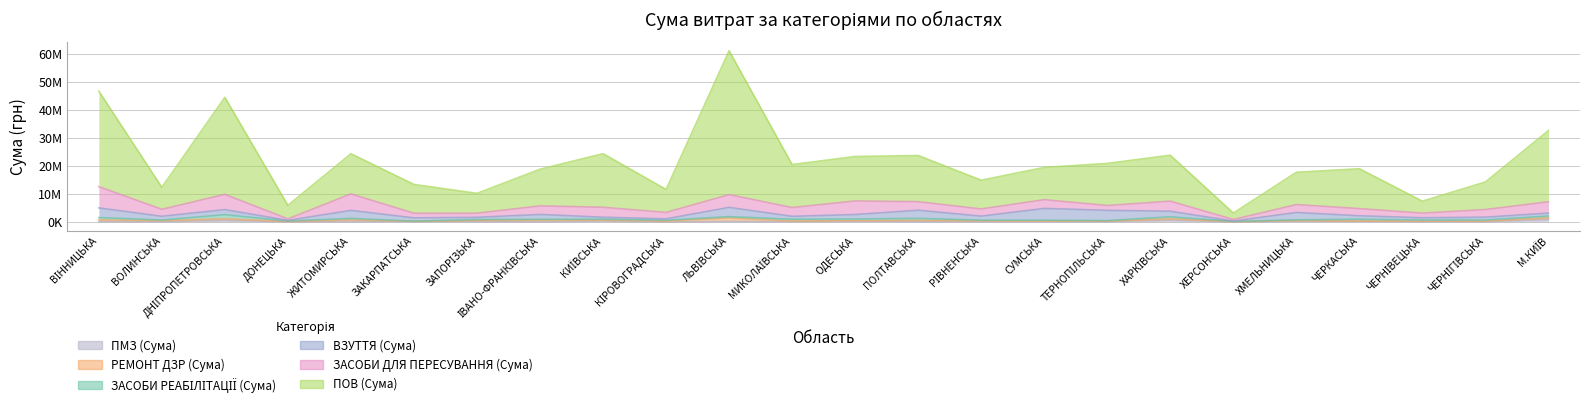

Which has a higher value, ЧЕРНІВЕЦЬКА or М.КИЇВ?

М.КИЇВ